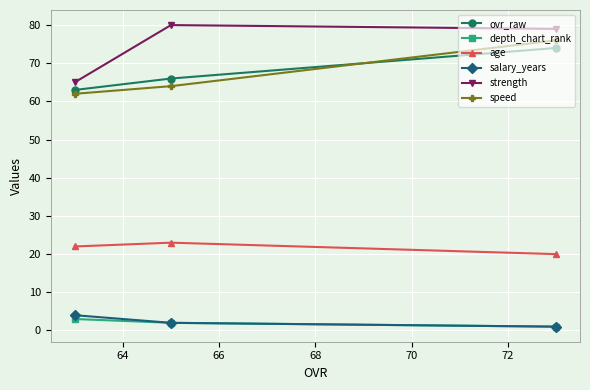

Which series has the largest total across all categories?

strength